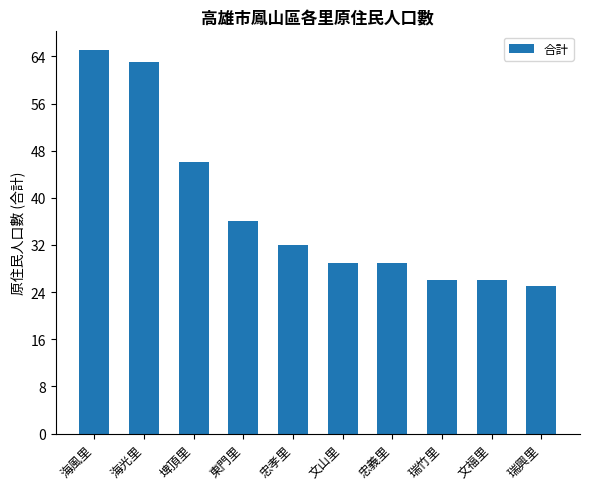

What is the label of the 7th bar from the left?

忠義里